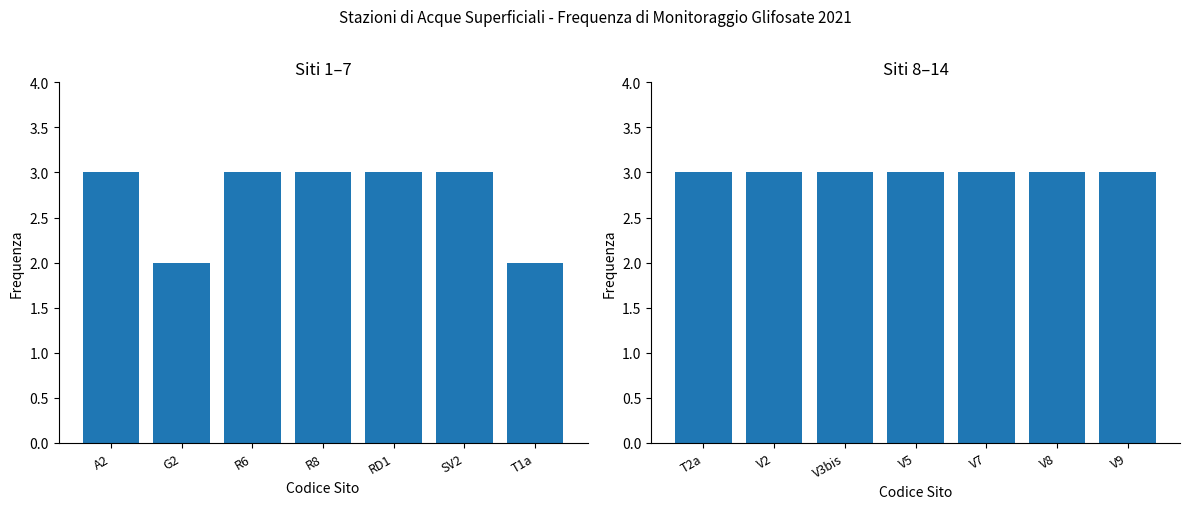

Does the chart contain any negative values?

No